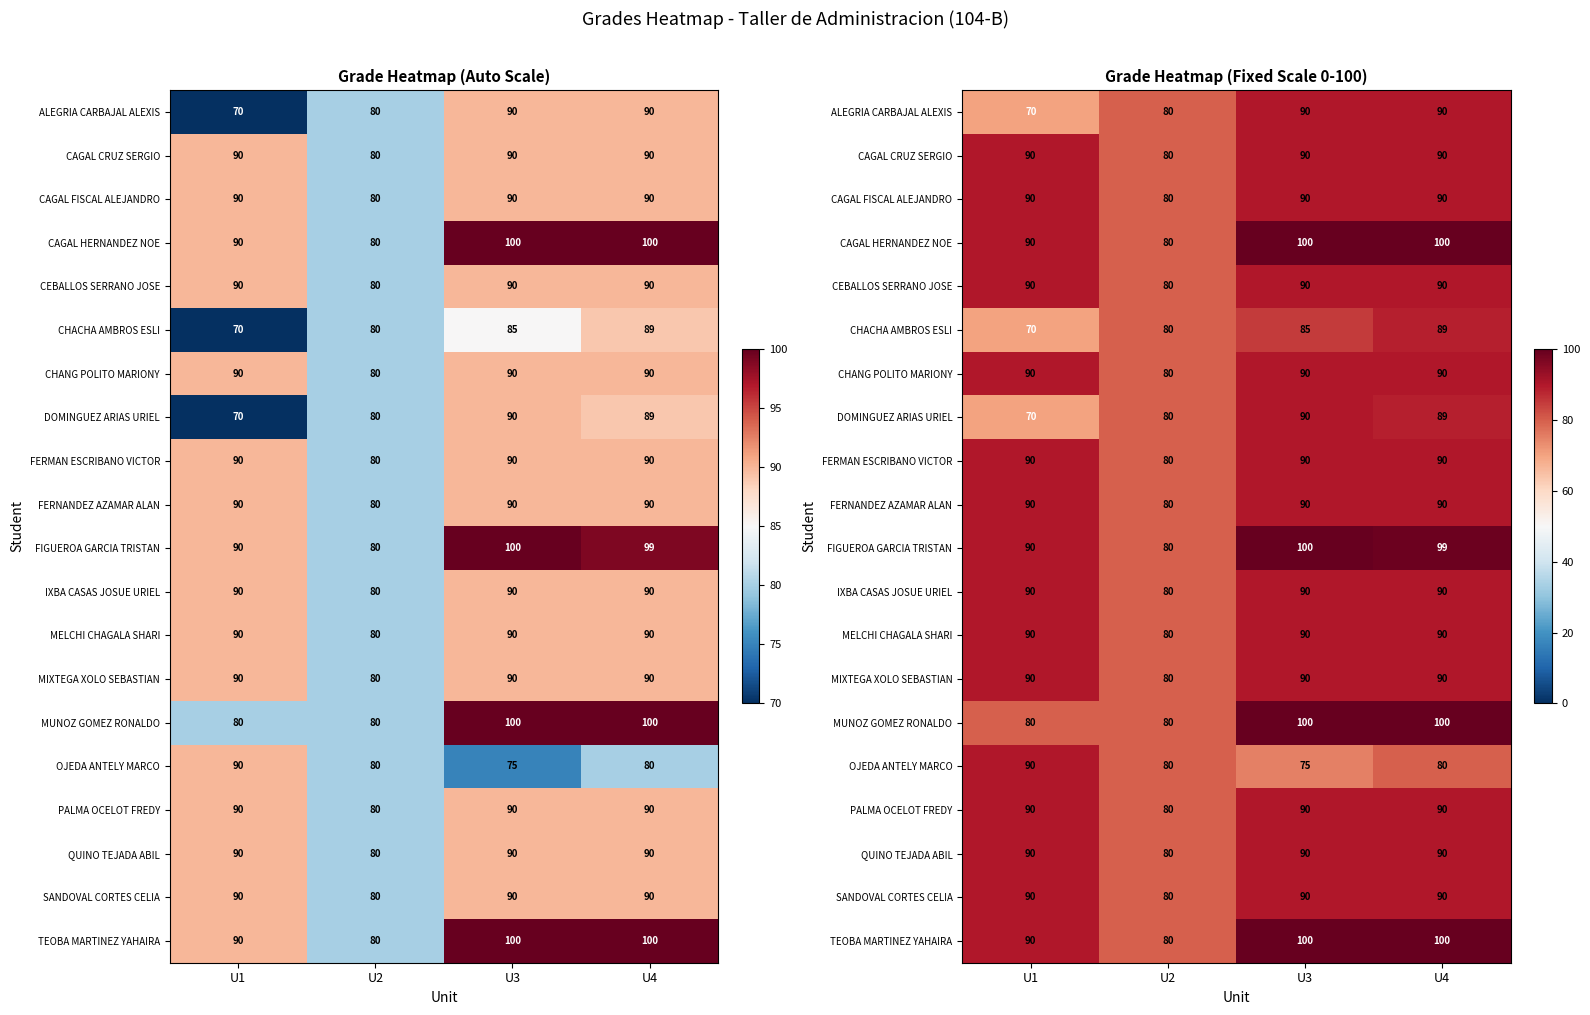

What is the greatest value displayed?

100